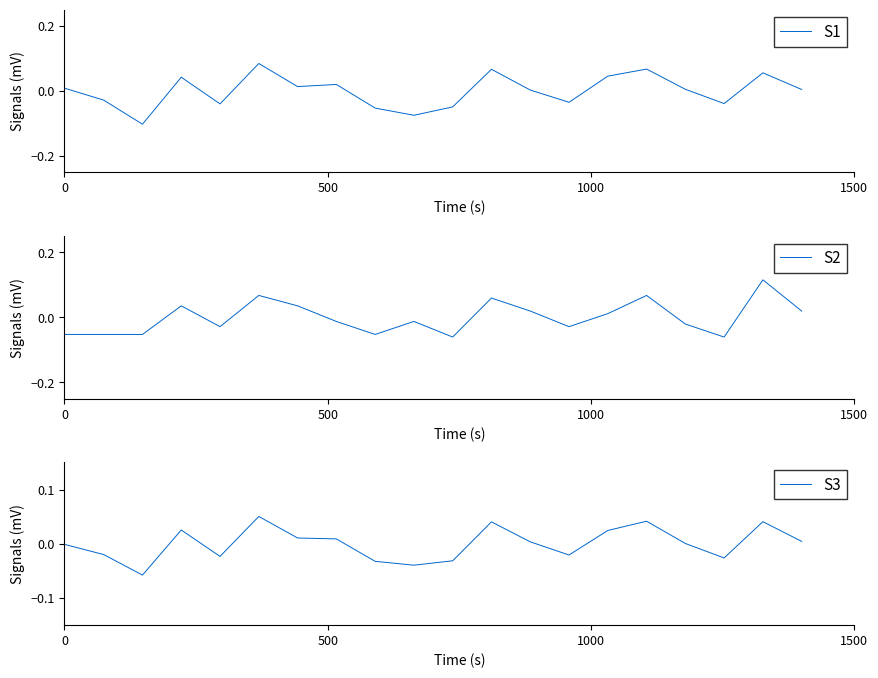

Which series has the widest spread of values?

S1